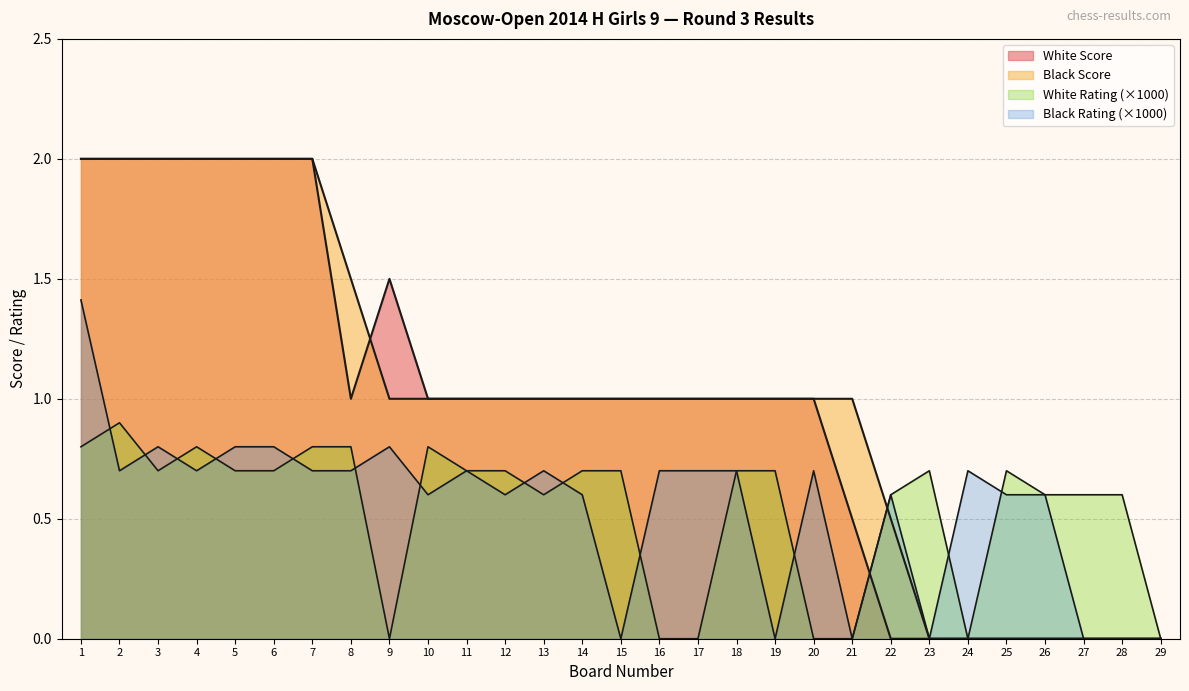

How many data points in Black Score are above 1?

8